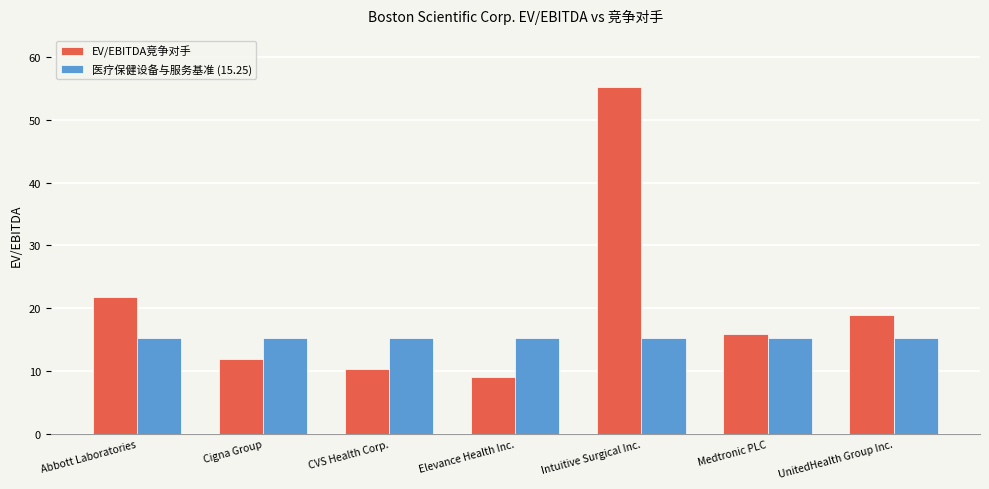

Is it true that 医疗保健设备与服务基准 (15.25) equals 15.2 at Intuitive Surgical Inc.?

True